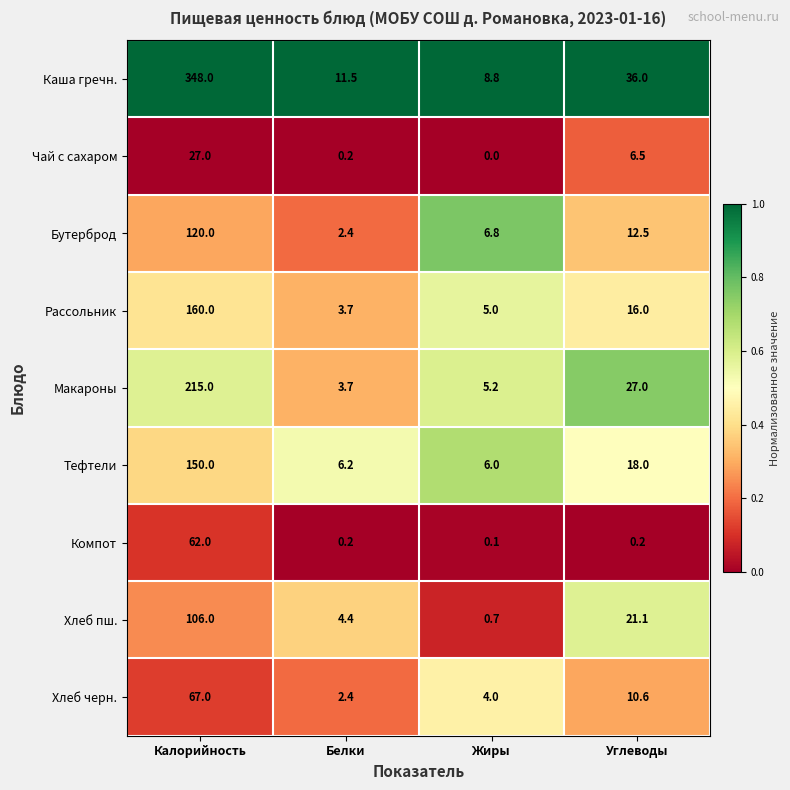

Is it true that Чай с сахаром equals 6.5 at Углеводы?

True